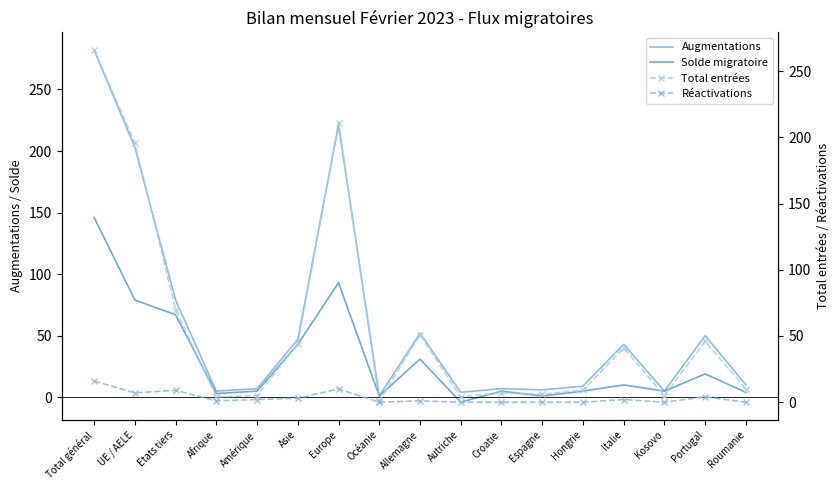

Between Europe and Autriche, which is larger?

Europe